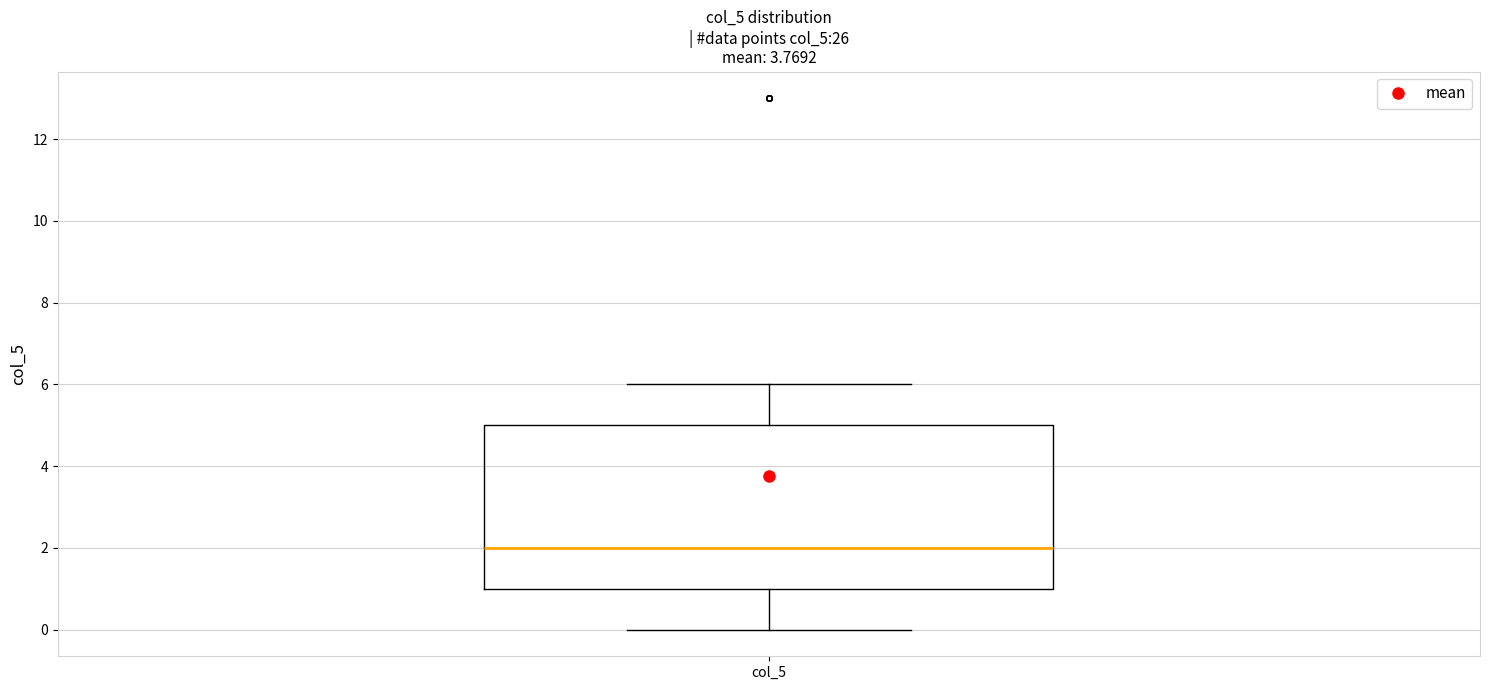

Transcribe this box plot: give where the median line is, the range the box spans, and where the two whiskers end, as read against the y-axis. The values are not printed on the chart, so give them approximately, as read against the axis.

median 2, box 1 to 5, whiskers 0 to 6